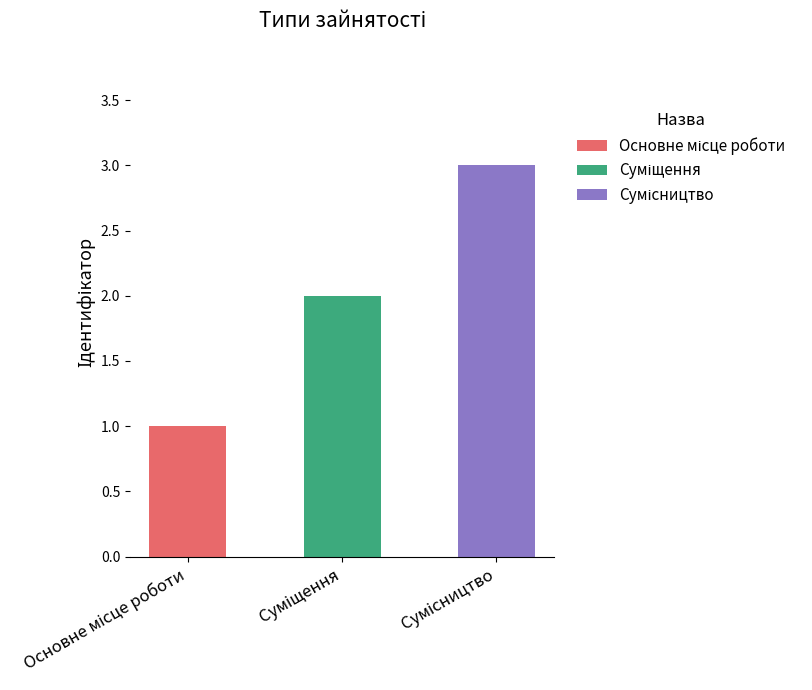

What is the greatest value displayed?

3